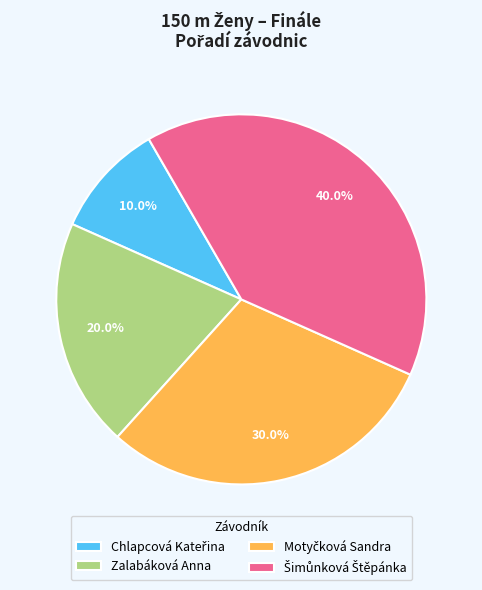

How many slices are in this pie chart?

4